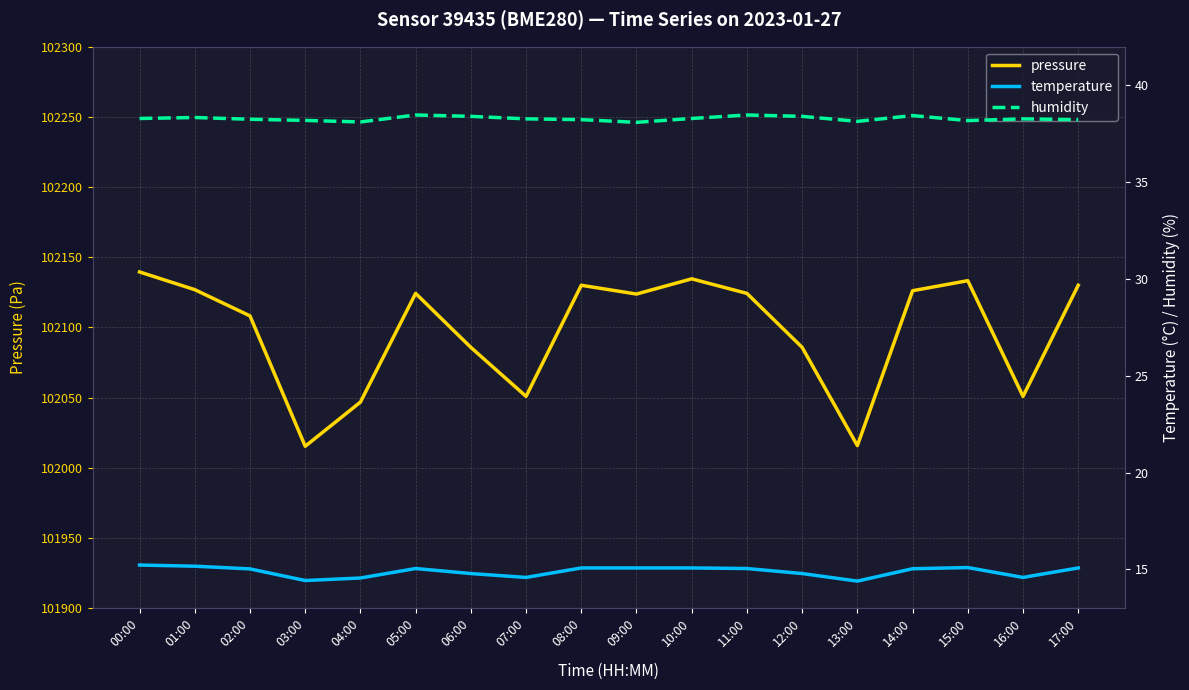

Reading left to right, list all the values displayed in this chart.

pressure: 00:00=102139.5	01:00=102126.8	02:00=102108.2	03:00=102015.2	04:00=102046.7	05:00=102124.2	06:00=102085.7	07:00=102050.8	08:00=102130.0	09:00=102123.7	10:00=102134.6	11:00=102124.2	12:00=102085.7	13:00=102015.7	14:00=102126.1	15:00=102133.2	16:00=102050.8	17:00=102130.0
temperature: 00:00=15.2	01:00=15.2	02:00=15.0	03:00=14.4	04:00=14.6	05:00=15.0	06:00=14.8	07:00=14.6	08:00=15.1	09:00=15.1	10:00=15.1	11:00=15.0	12:00=14.8	13:00=14.4	14:00=15.0	15:00=15.1	16:00=14.6	17:00=15.1
humidity: 00:00=38.3	01:00=38.3	02:00=38.2	03:00=38.2	04:00=38.1	05:00=38.5	06:00=38.4	07:00=38.3	08:00=38.2	09:00=38.1	10:00=38.3	11:00=38.5	12:00=38.4	13:00=38.1	14:00=38.4	15:00=38.2	16:00=38.3	17:00=38.2